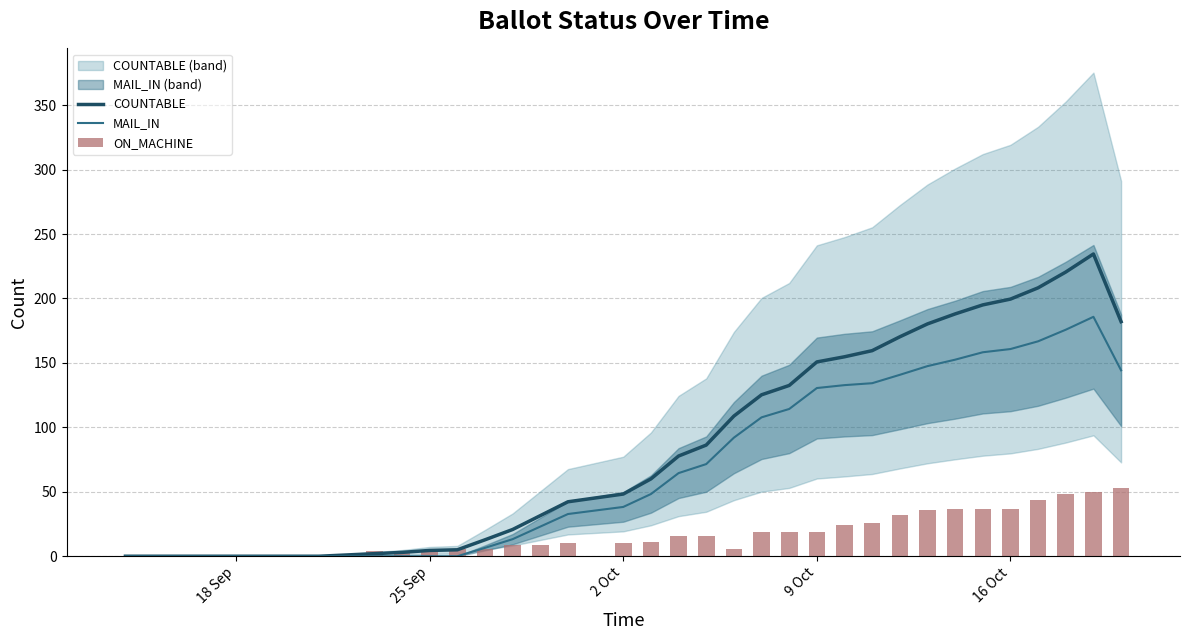

List the series in order of their overall mean, highest first.

COUNTABLE, MAIL_IN, ON_MACHINE